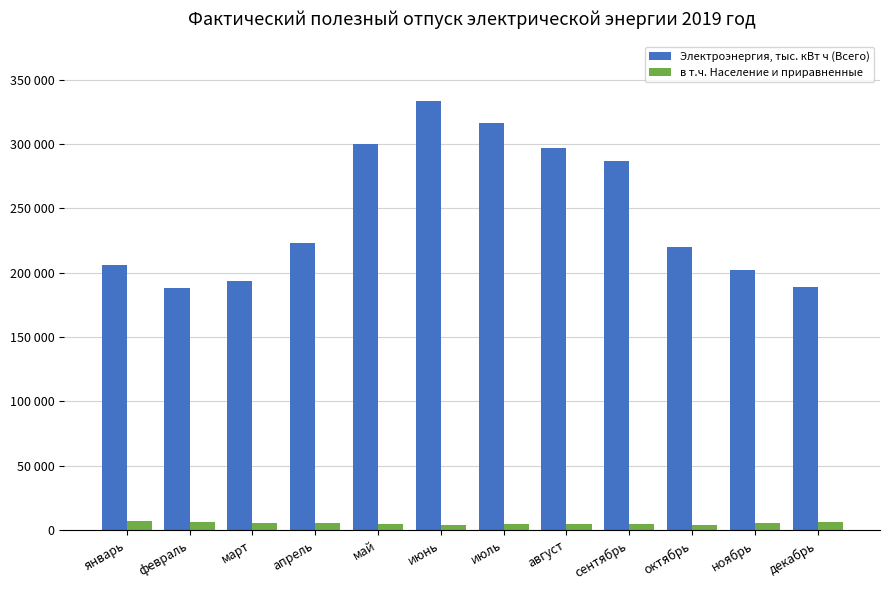

What are all the series names shown in the legend?

Электроэнергия, тыс. кВт ч (Всего), в т.ч. Население и приравненные